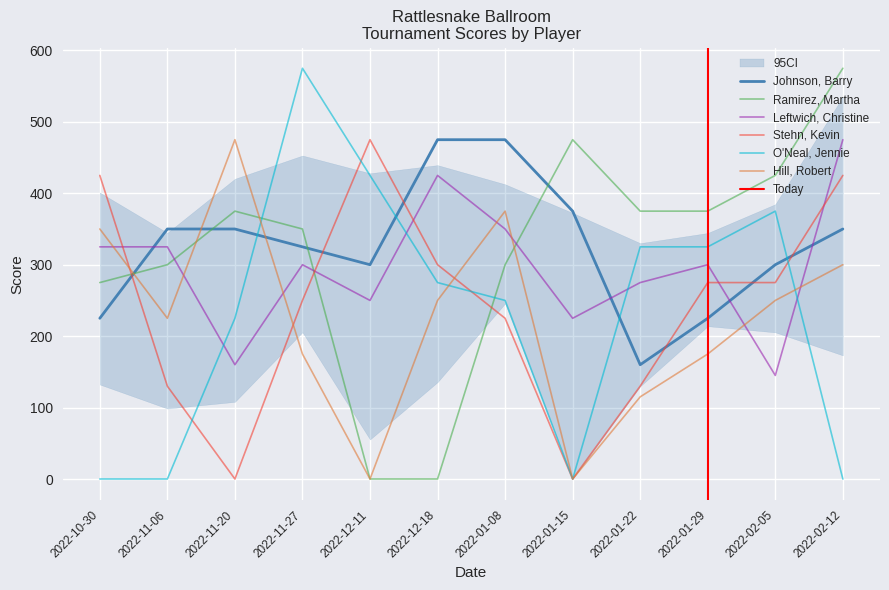

Where is the first local maximum for O'Neal, Jennie?

2022-11-27